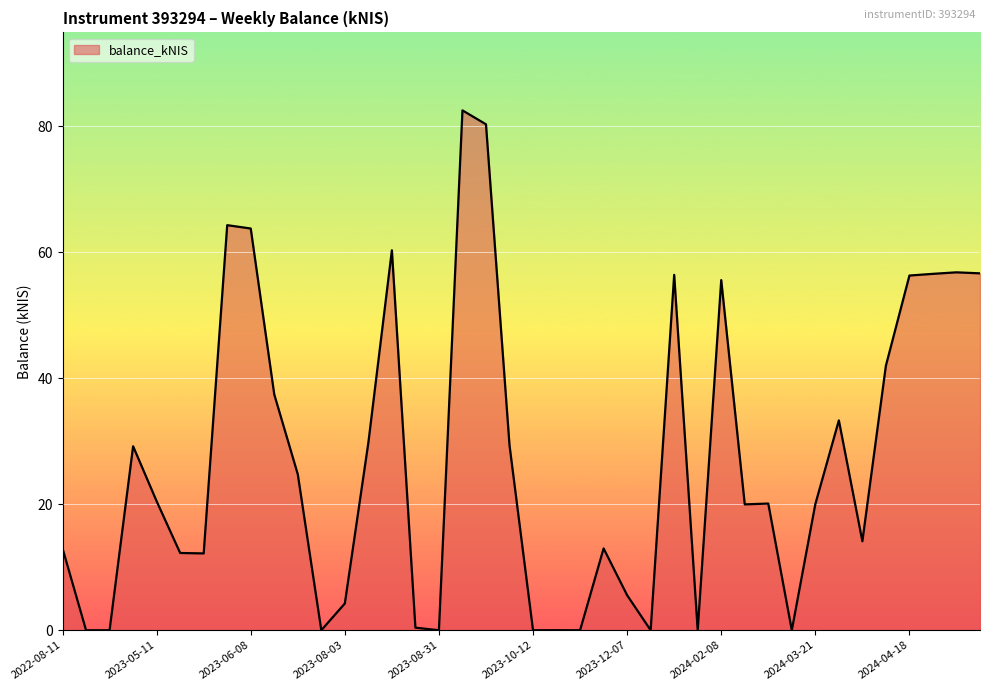

What is the greatest value displayed?

82.6